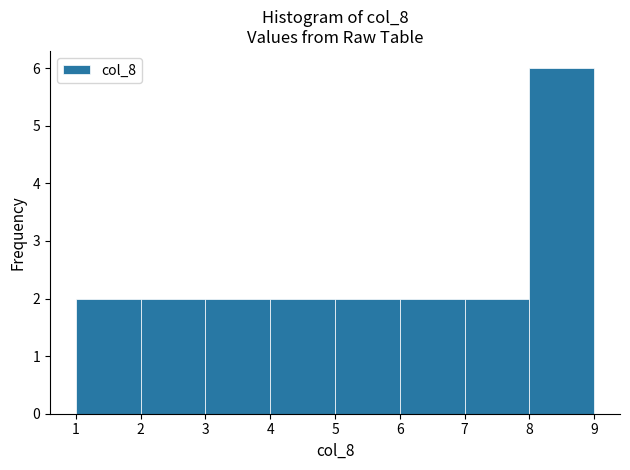

Which range on the x-axis has the tallest bar?

8 to 9